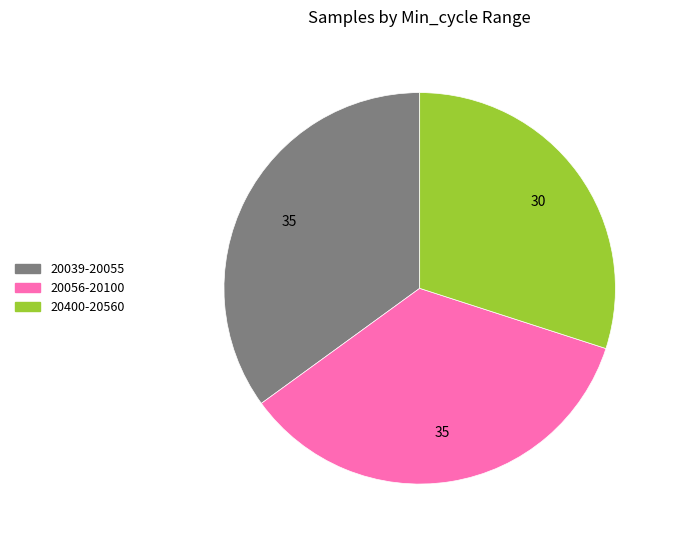

Is there any slice that represents more than half of the pie?

No